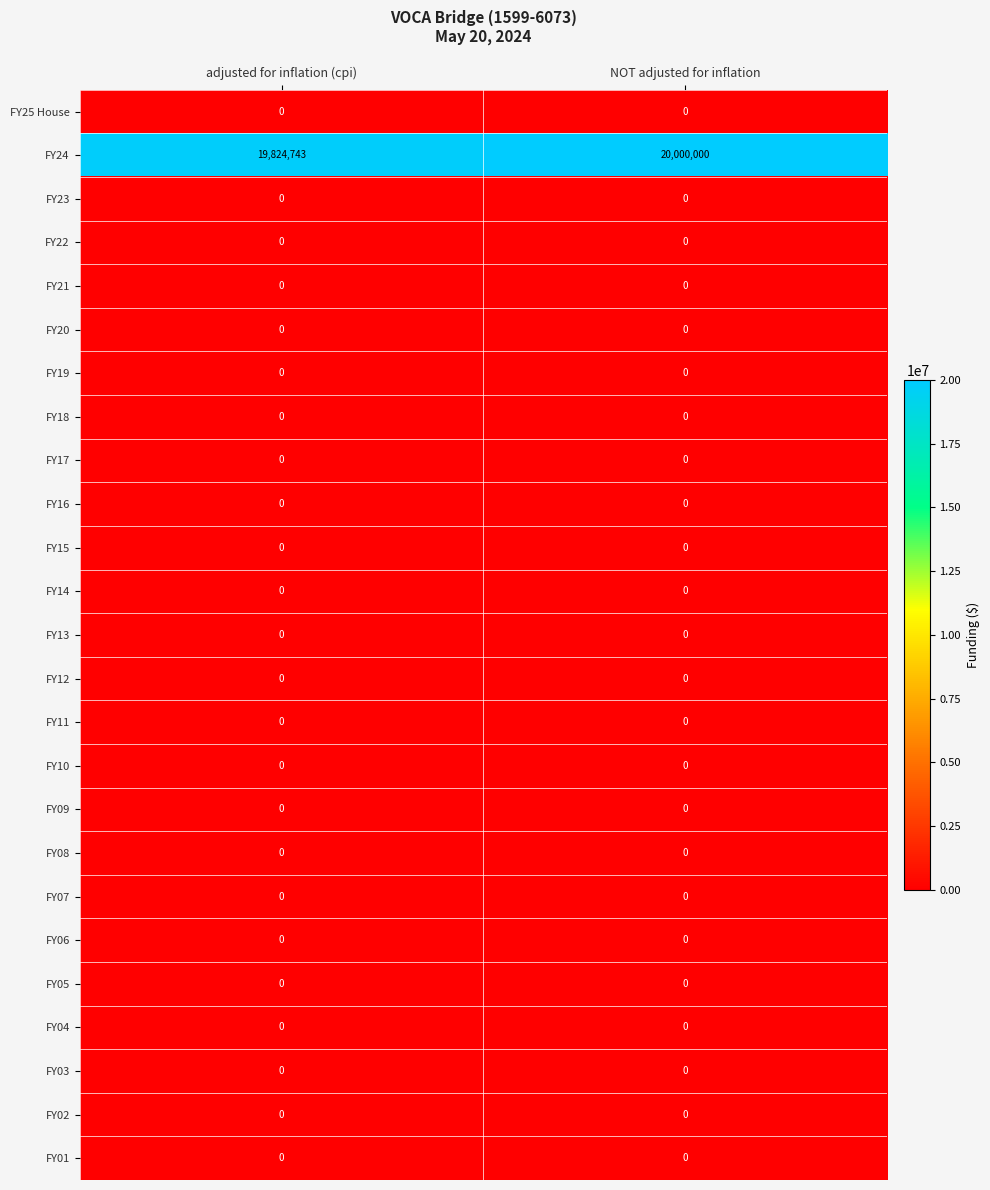

The value of FY15 at NOT adjusted for inflation is 0. True or false?

True